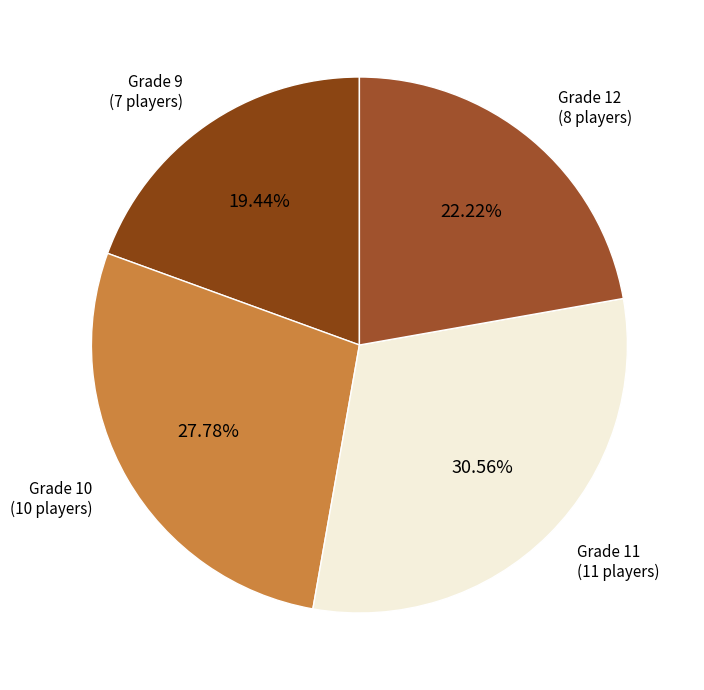

Which has a higher value, Grade 11 or Grade 12?

Grade 11